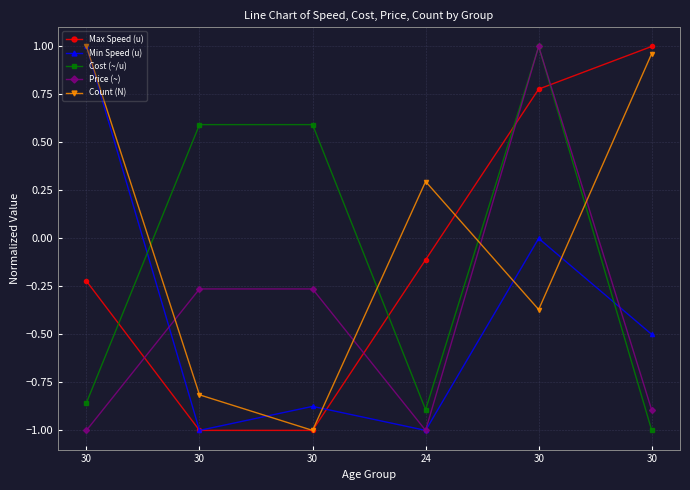

What is the label of the 1st point from the left?

30